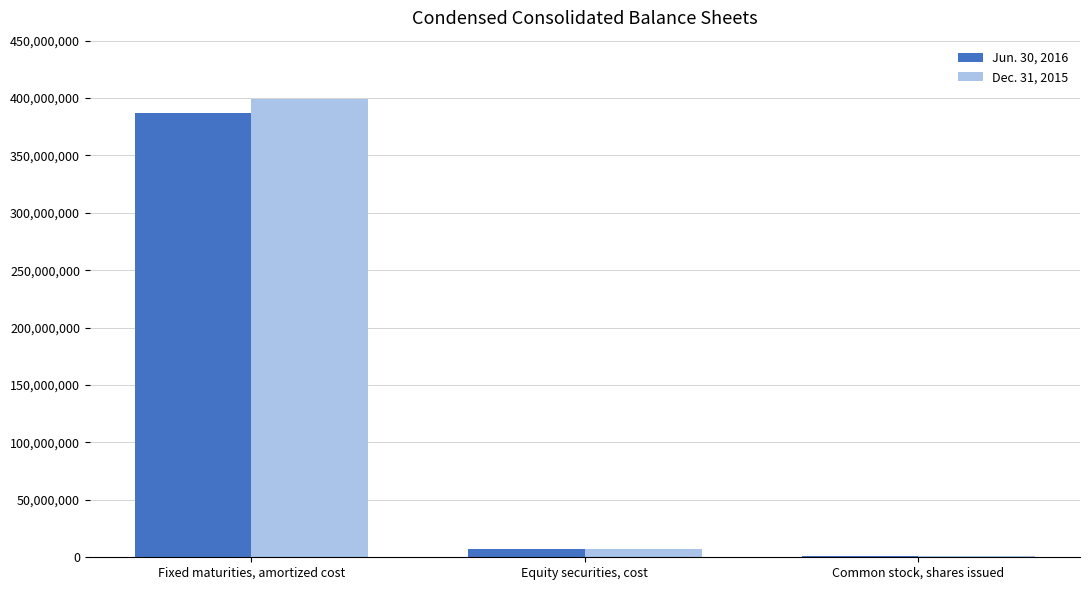

How many series are shown in this chart?

2